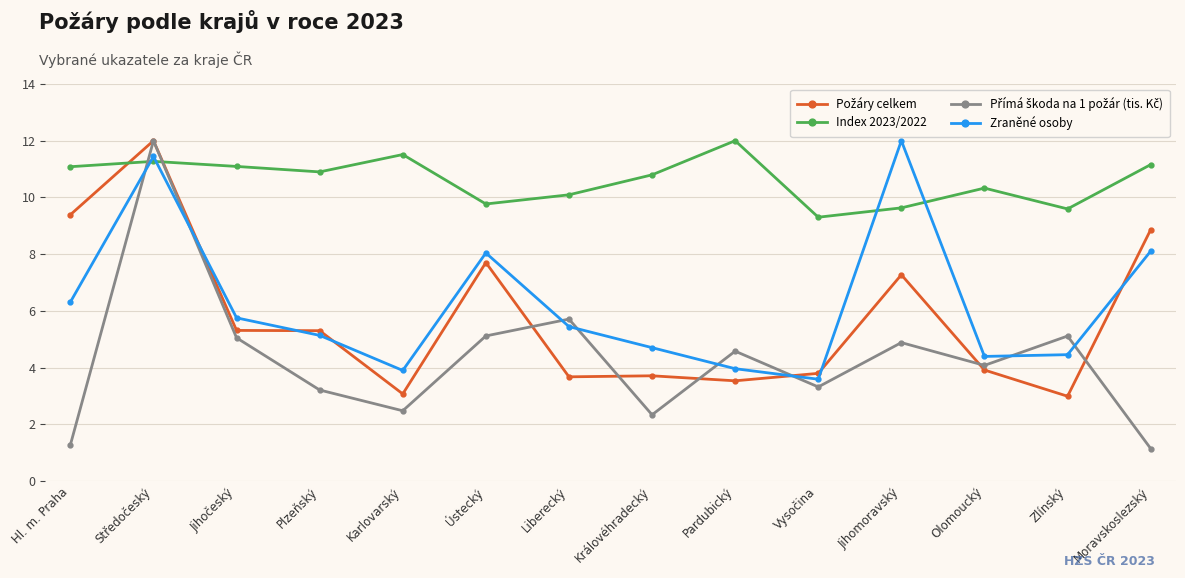

Is this an area chart (filled region under the line)?

No